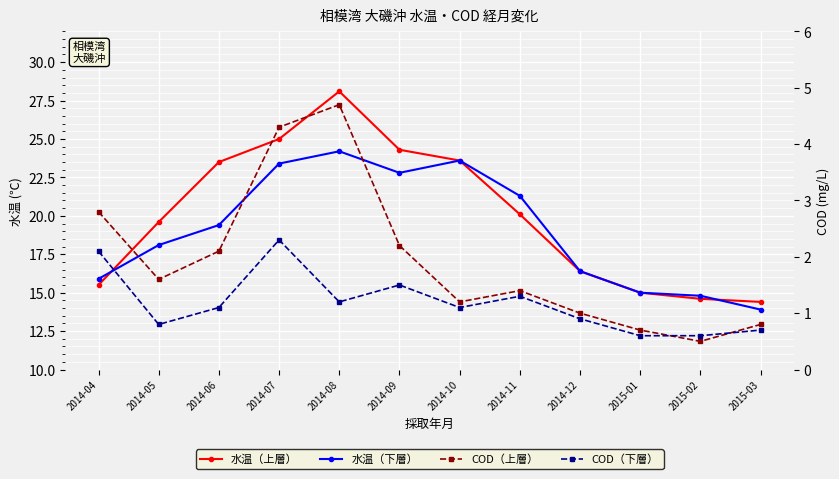

List the series in order of their peak value, highest first.

水温（上層）, 水温（下層）, COD（上層）, COD（下層）